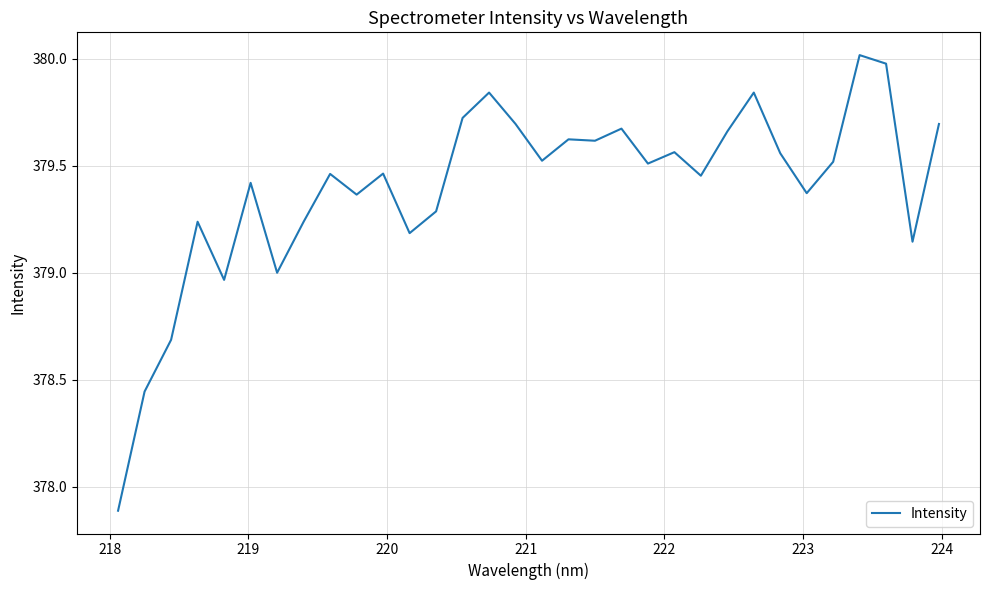

What is the difference between the maximum and minimum values?

2.1